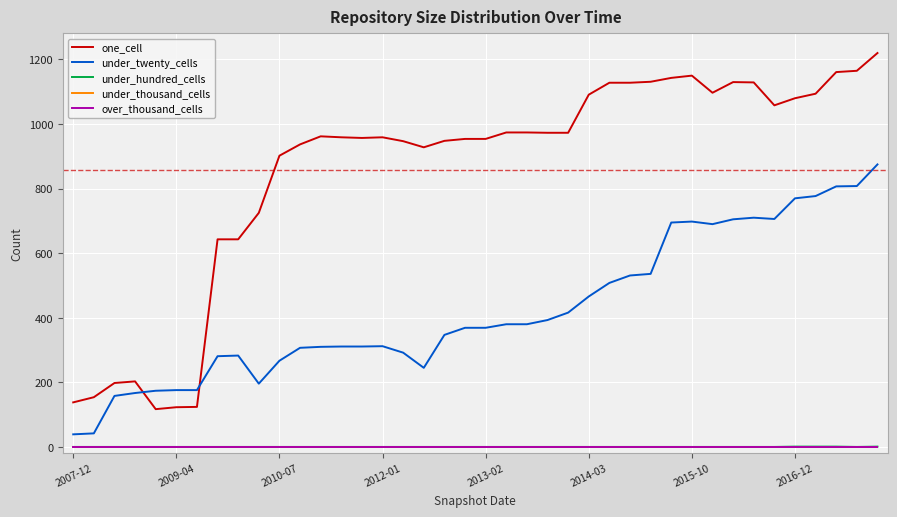

Is this an area chart (filled region under the line)?

No